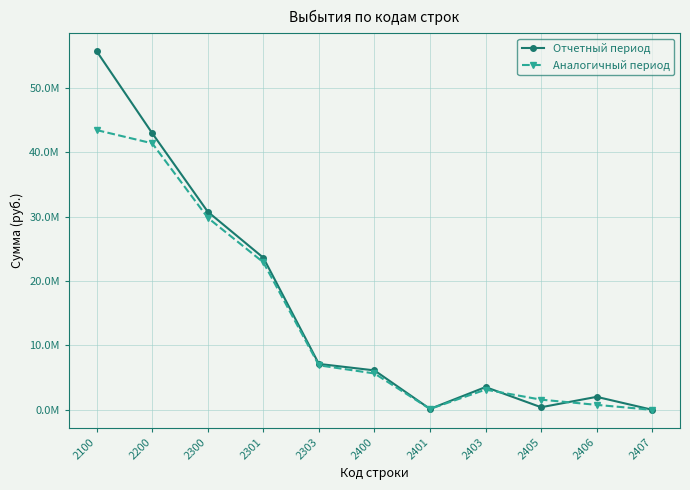

Reading left to right, list all the values displayed in this chart.

Отчетный период: 55648467.5	42927713.7	30740784.2	23610433.3	7130350.9	6124115.4	144600.0	3536668.1	407229.3	2020944.9	14673.2
Аналогичный период: 43414714.7	41359234.7	29808004.5	22894012.4	6913992.2	5646298.5	142006.8	3140854.8	1582256.6	775520.8	5659.4